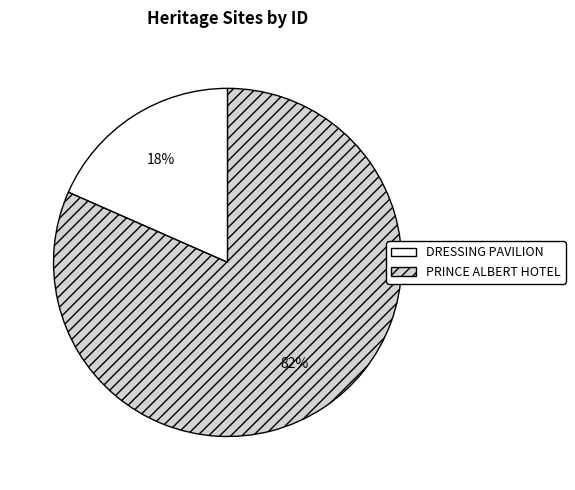

To the nearest percent, what percentage of the pie is PRINCE ALBERT HOTEL?

82%